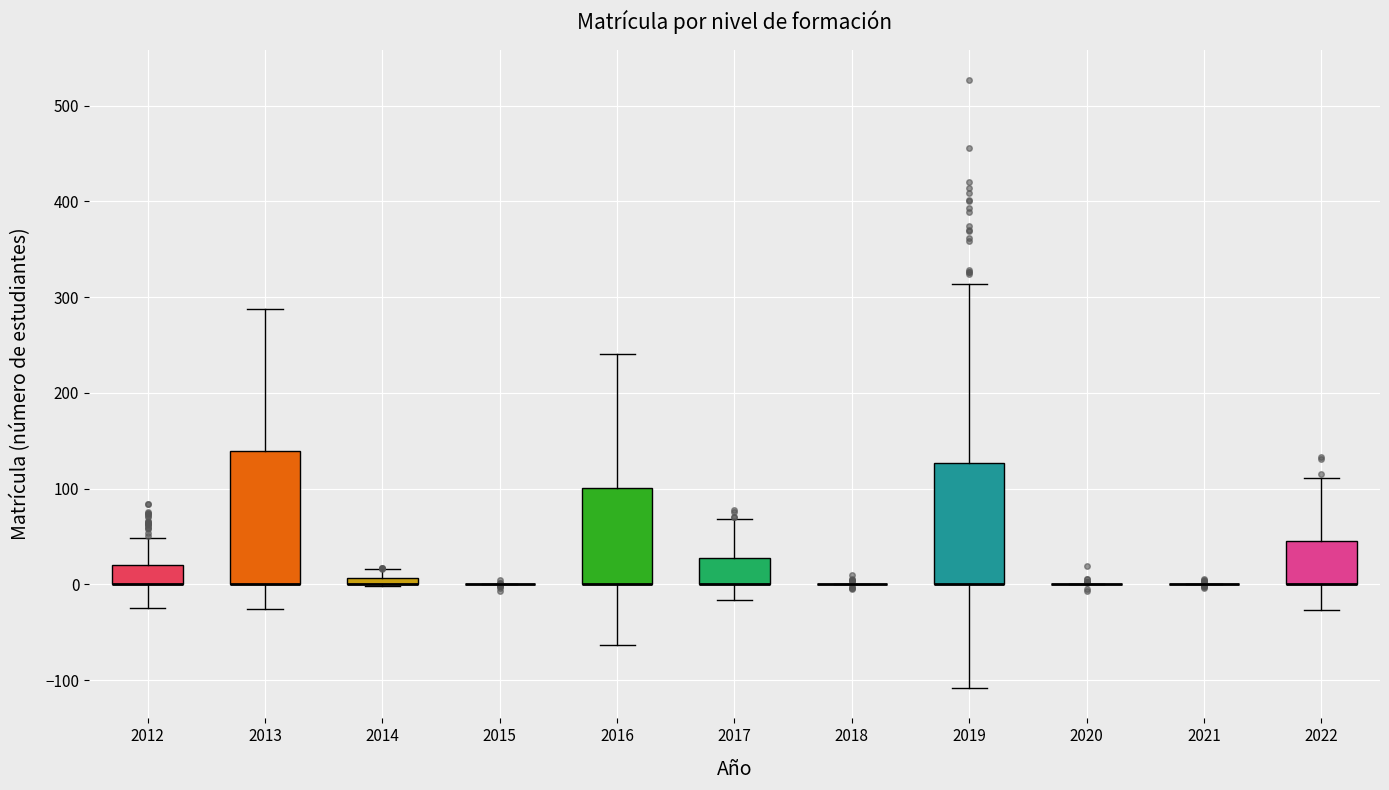

Where is the upper edge of the box at x = 2016 on the y-axis? The values are not printed on the chart, so give them approximately, as read against the axis.

100